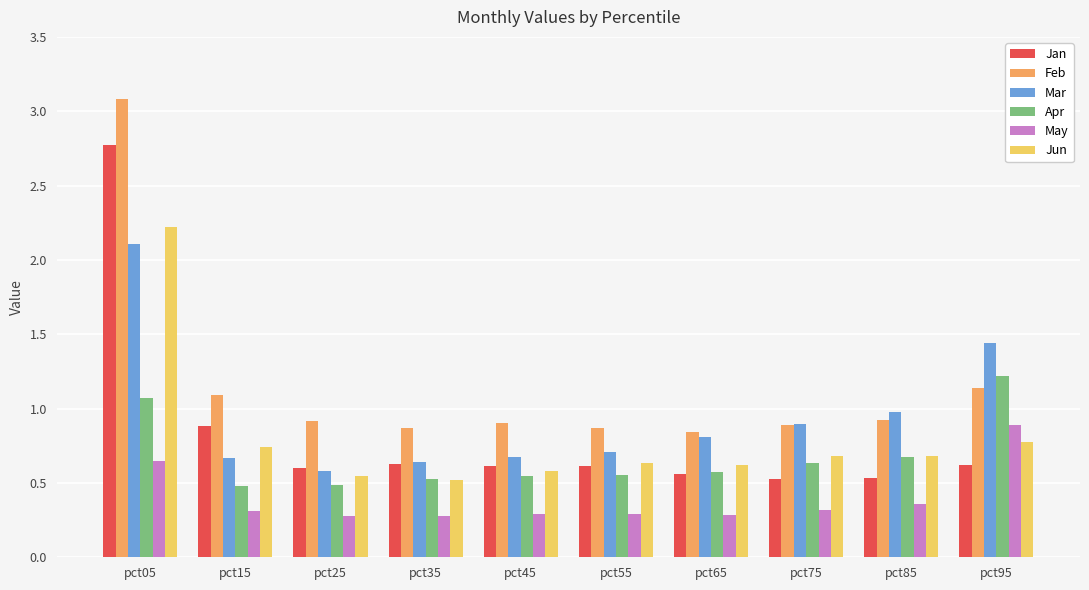

List the series in order of their peak value, lowest first.

May, Apr, Mar, Jun, Jan, Feb